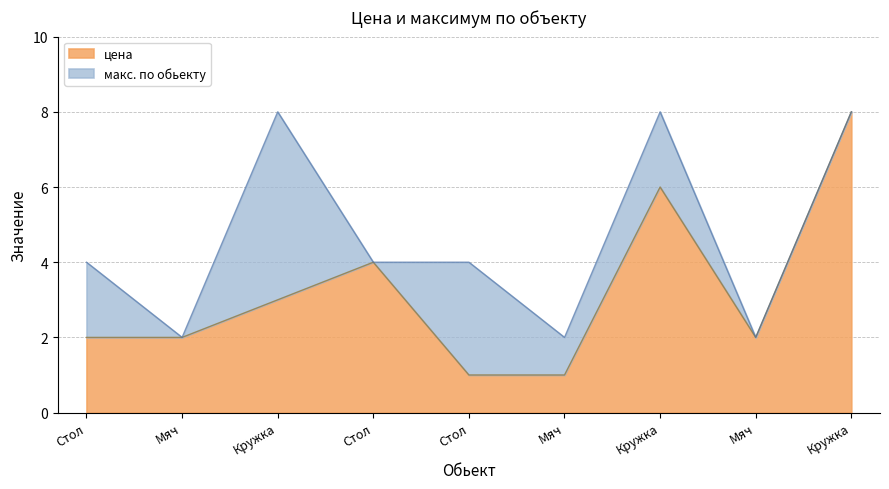

Which label corresponds to the largest value in the chart?

Кружка